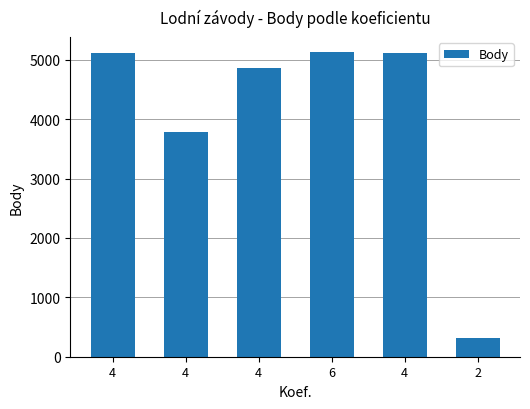

Are the bars grouped side by side (vs. stacked)?

No